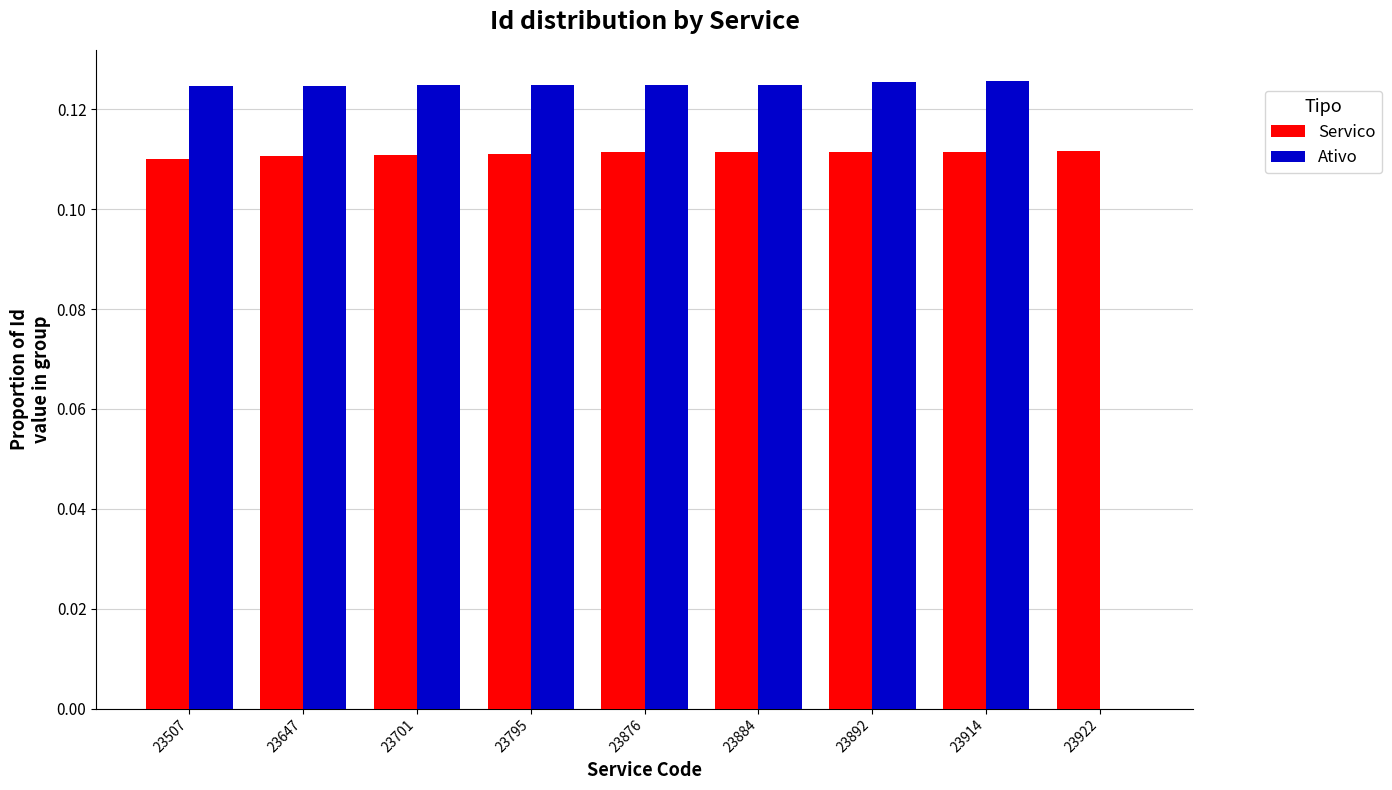

Is it true that Ativo equals 0.2 at 23884?

False